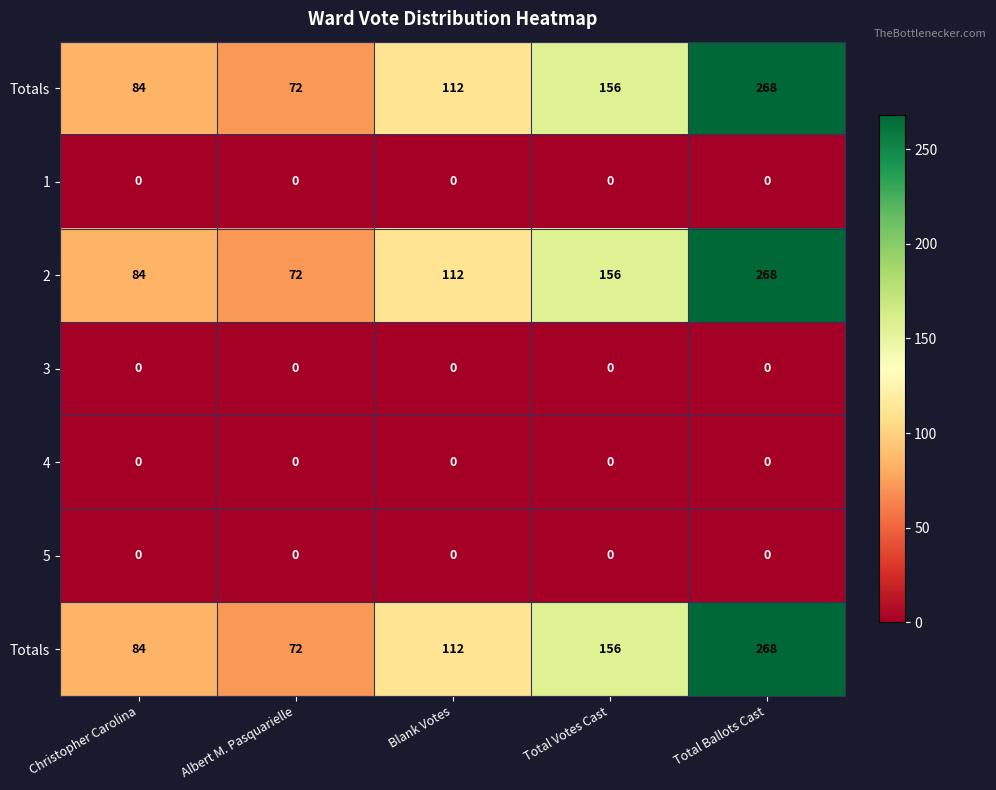

Which has a higher value, Blank Votes or Total Votes Cast?

Total Votes Cast